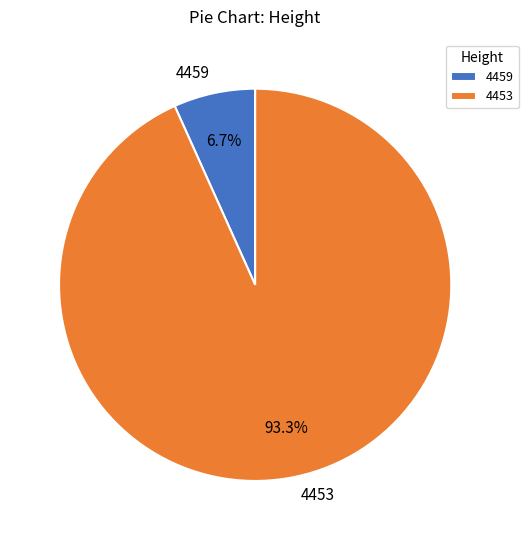

Is there a majority slice in this chart?

Yes